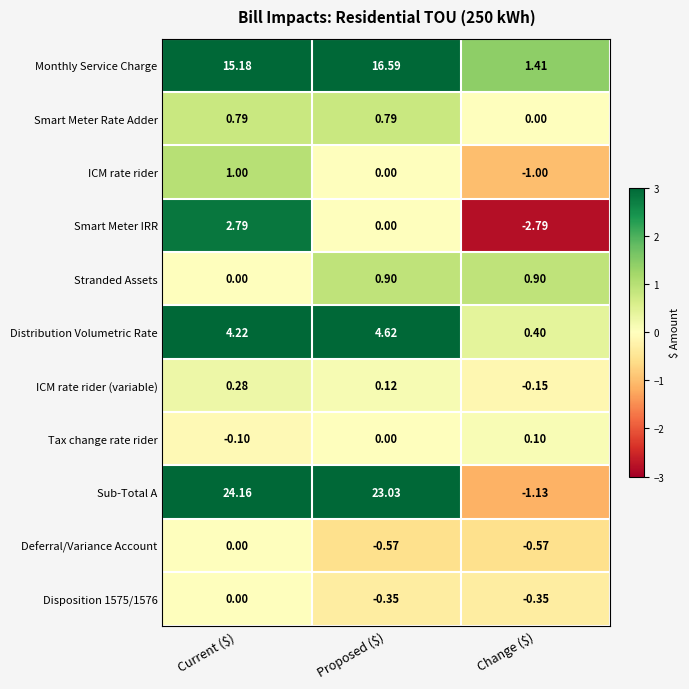

At which category is the sum across all series the highest?

Current ($)